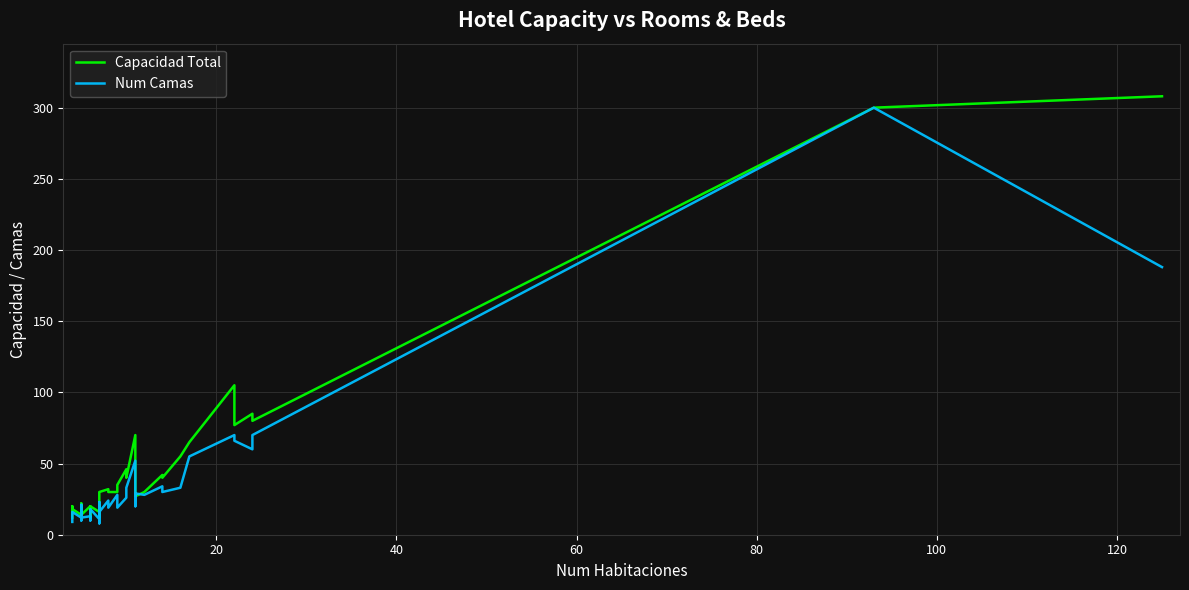

What is the maximum value shown in the chart?

308